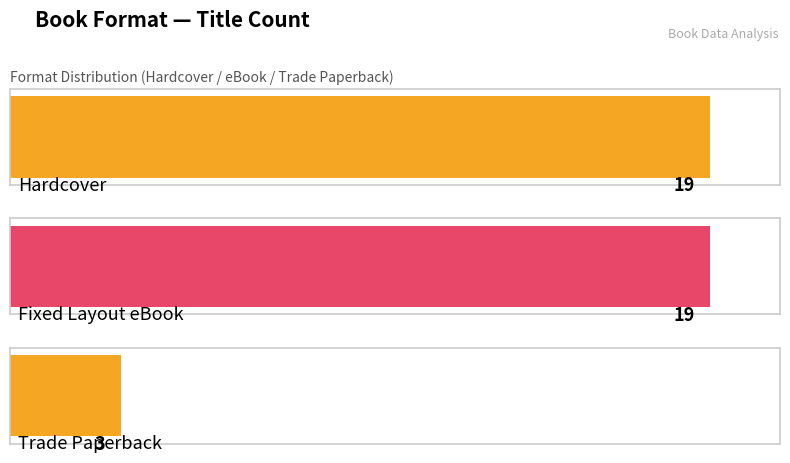

Does the chart contain stacked bars?

No